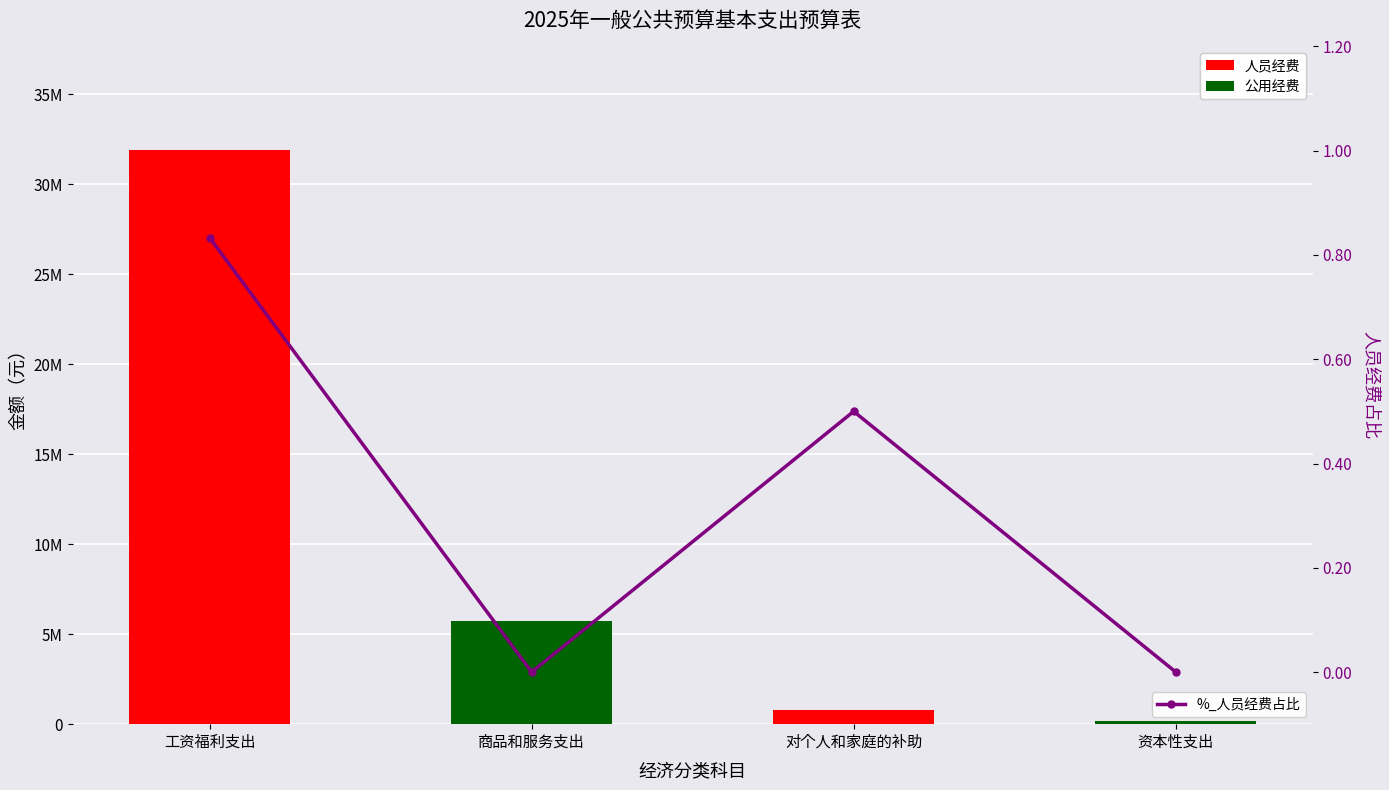

List the labels in order of 公用经费 value, largest first.

商品和服务支出, 资本性支出, 工资福利支出, 对个人和家庭的补助